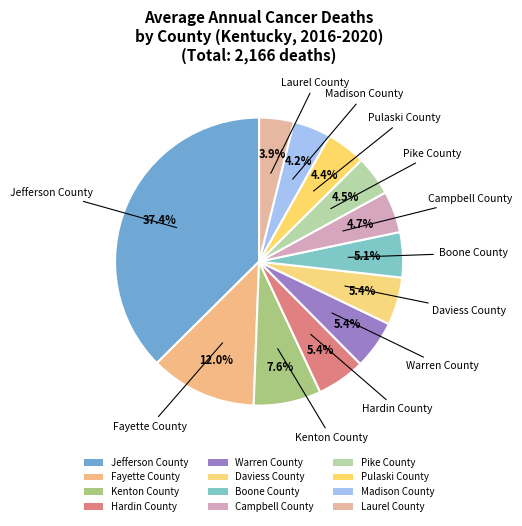

Combined, what portion of the pie is Boone County and Hardin County?

10.5%